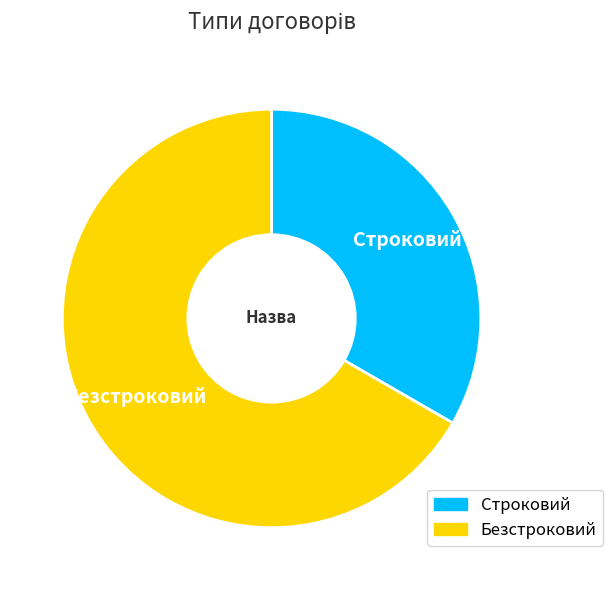

Which slice is the smallest?

Строковий